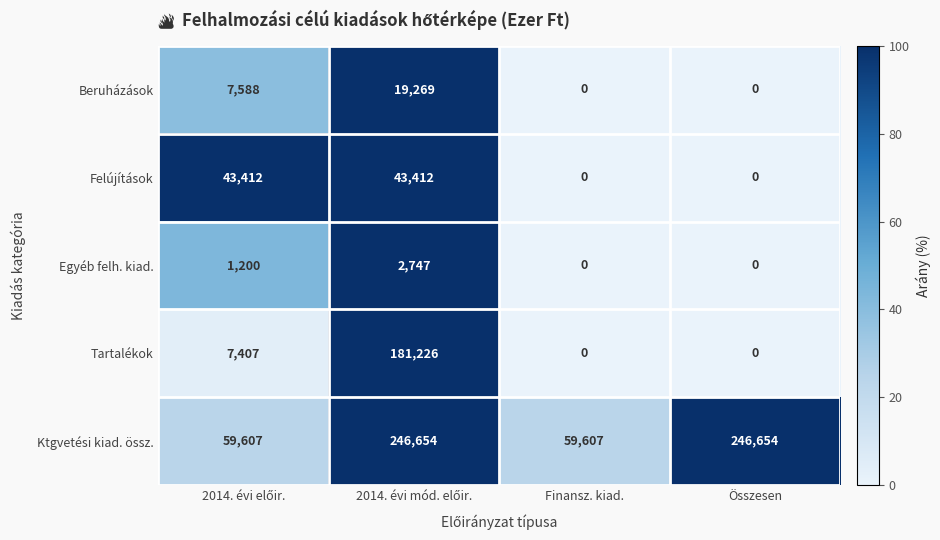

True or false: Felújítások has a value of 15564 at Finansz. kiad..

False